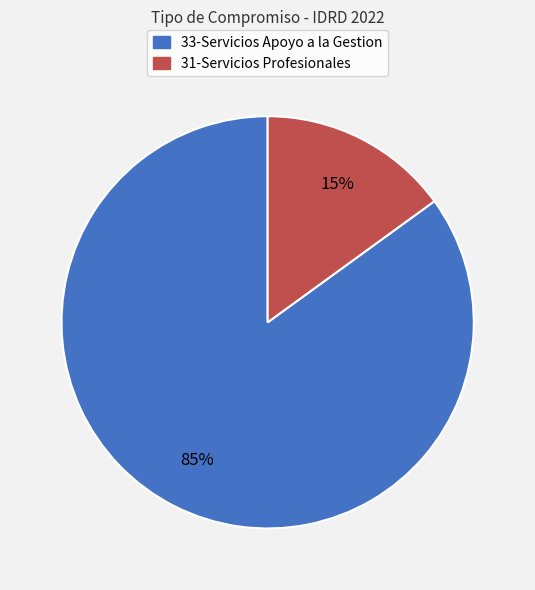

Count the number of slices in the pie.

2